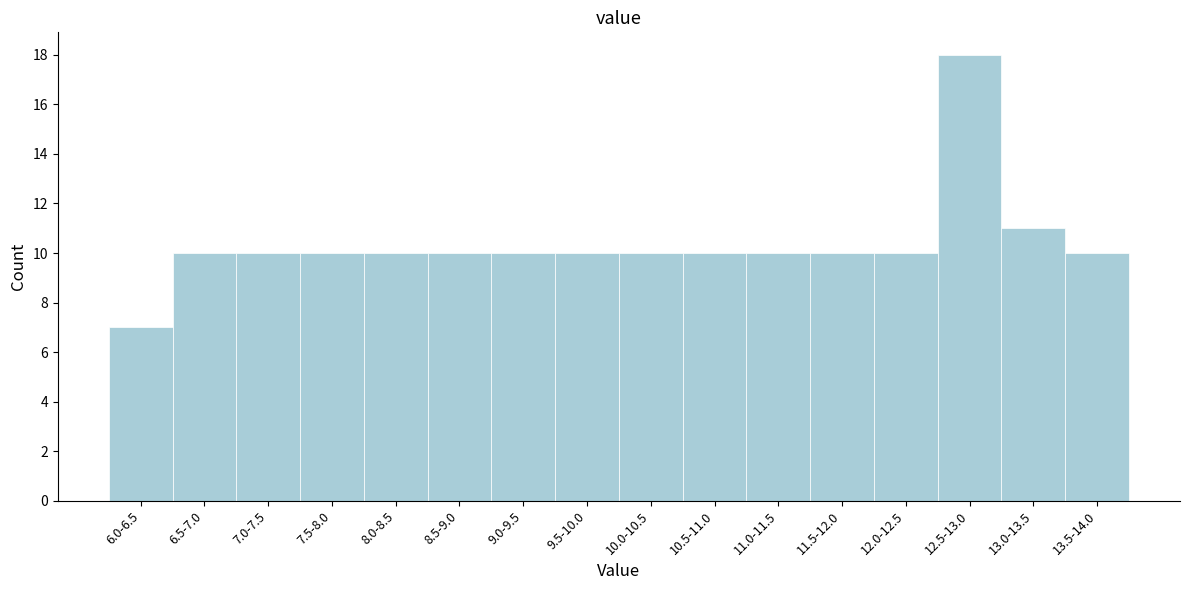

Reading left to right, transcribe all the data shown in this chart.

7	10	10	10	10	10	10	10	10	10	10	10	10	18	11	10